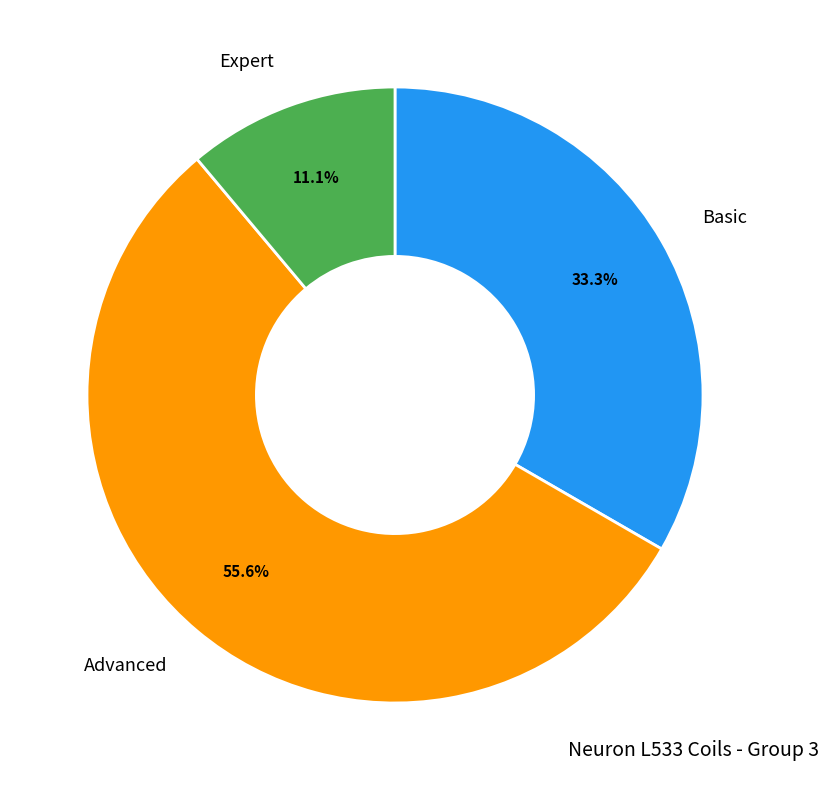

Rank the categories by value from lowest to highest.

Expert, Basic, Advanced